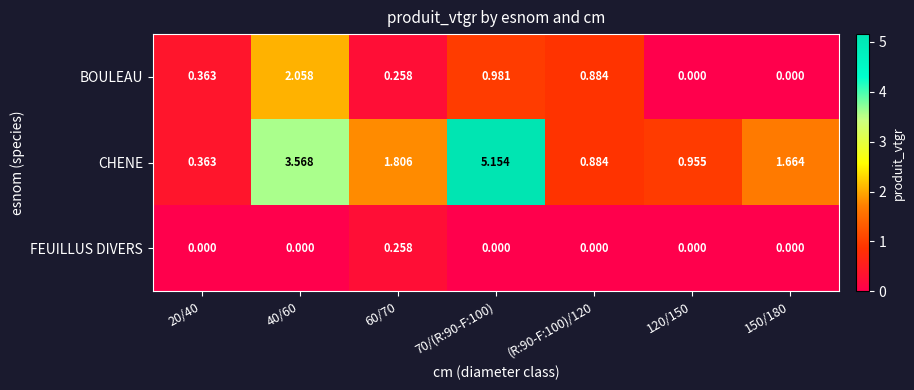

Which series has the largest total across all categories?

CHENE